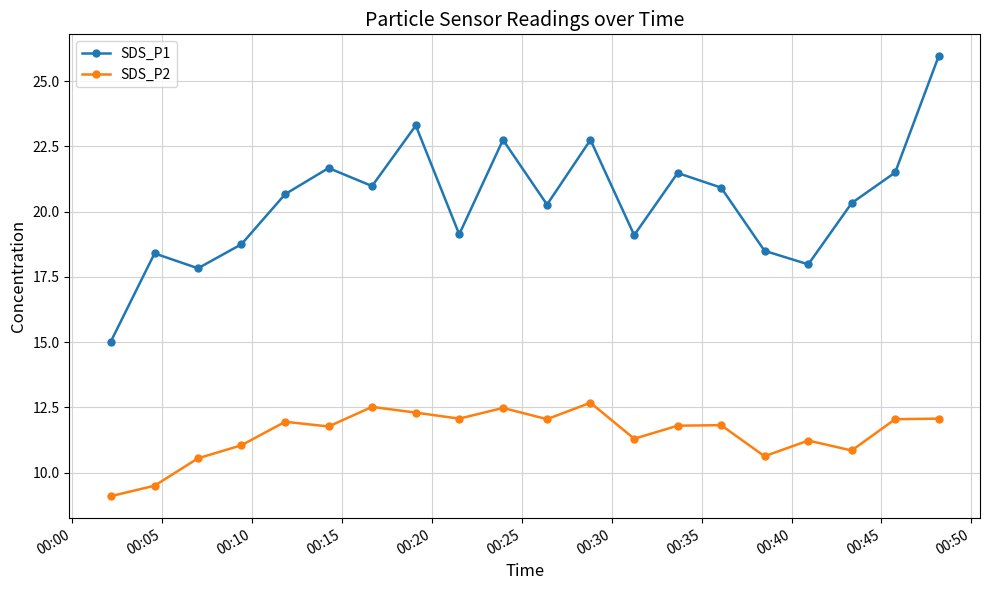

What is the difference between the maximum and minimum values in the SDS_P1 series?

10.9